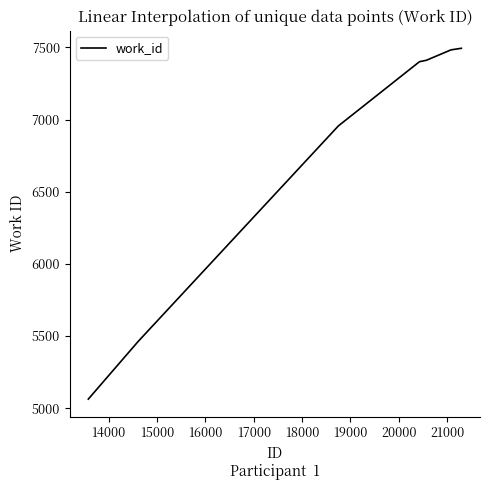

What is the difference between the second highest and minimum values?

2420